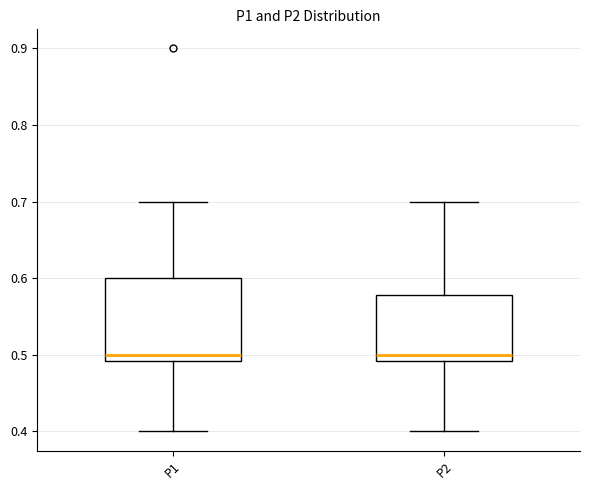

Where does the median line of the box for P1 sit on the y-axis? The values are not printed on the chart, so give them approximately, as read against the axis.

0.50